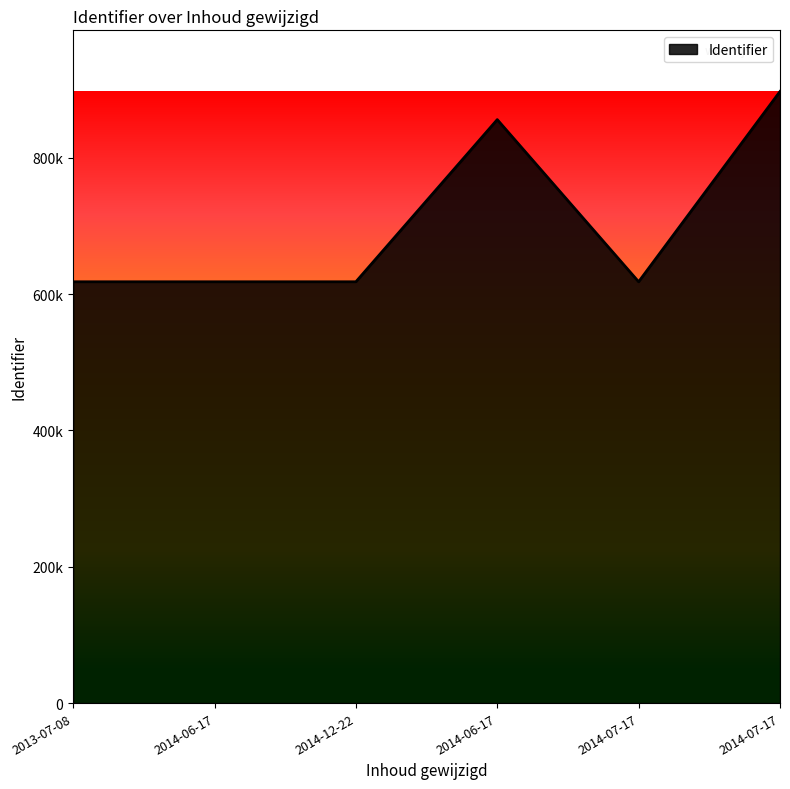

What is the change in value from 2013-07-08 to 2014-07-17?

+4